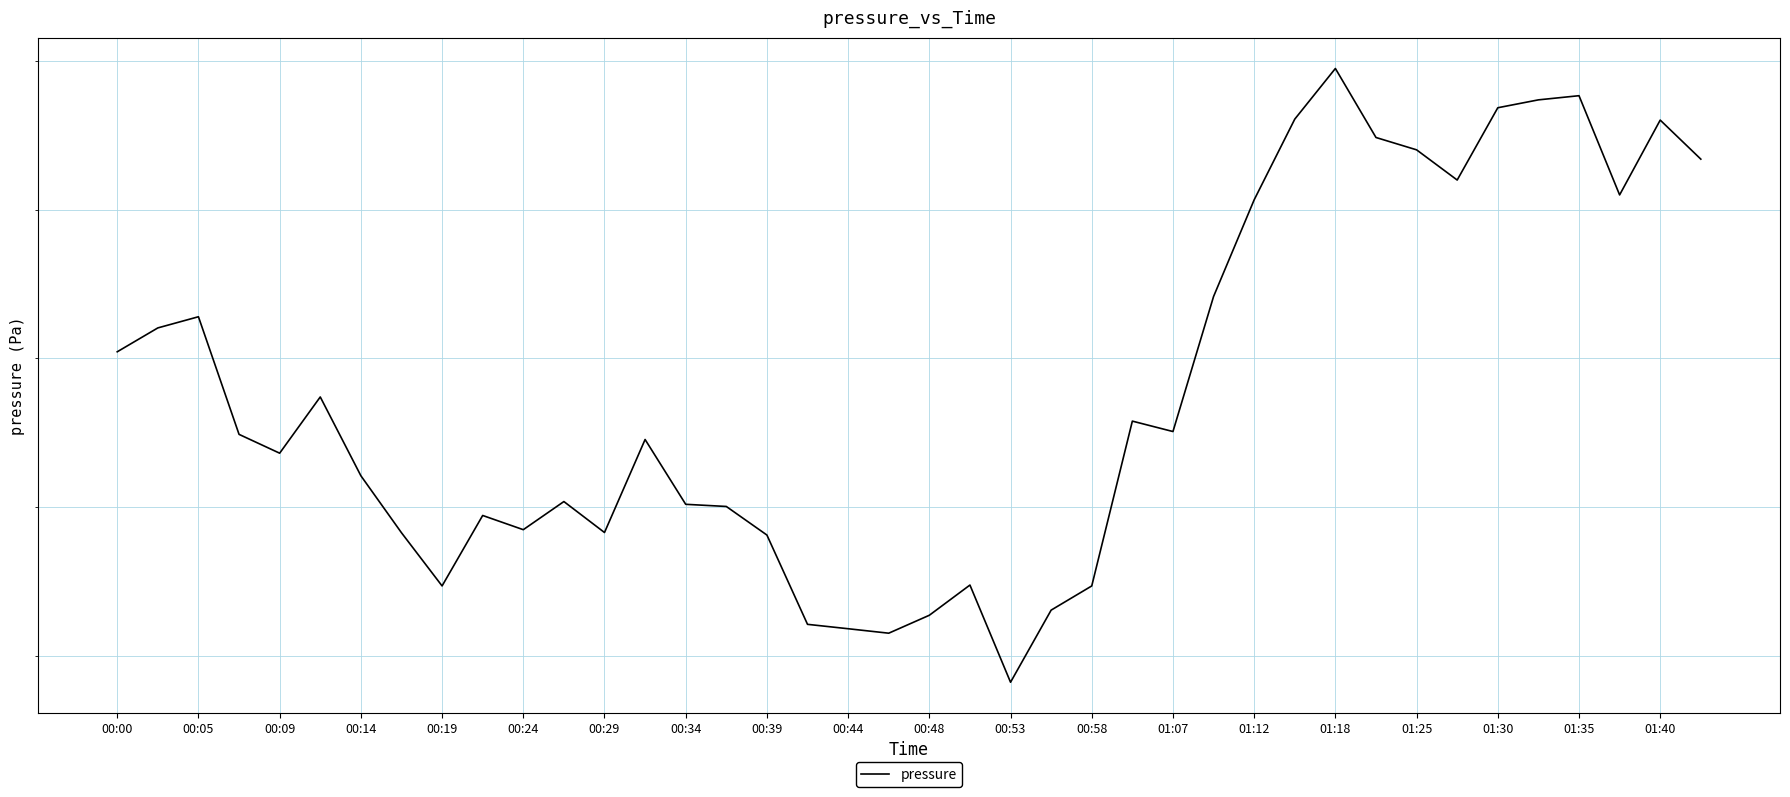

What is the difference between the second highest and second lowest values?

72.2